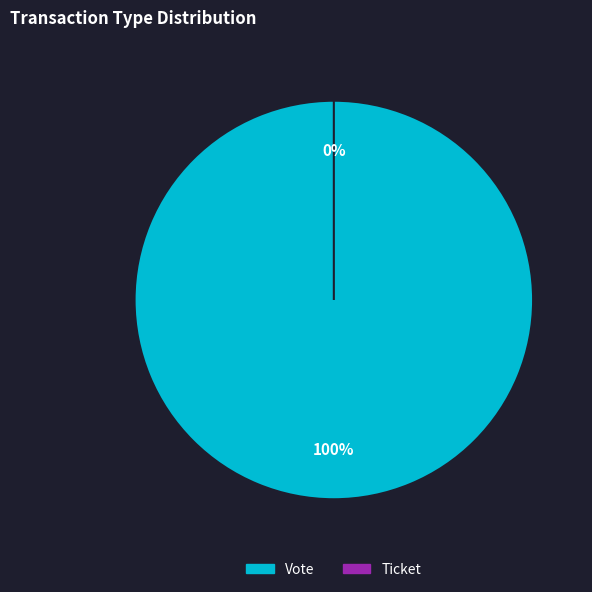

To the nearest percent, what is the average slice percentage?

50%